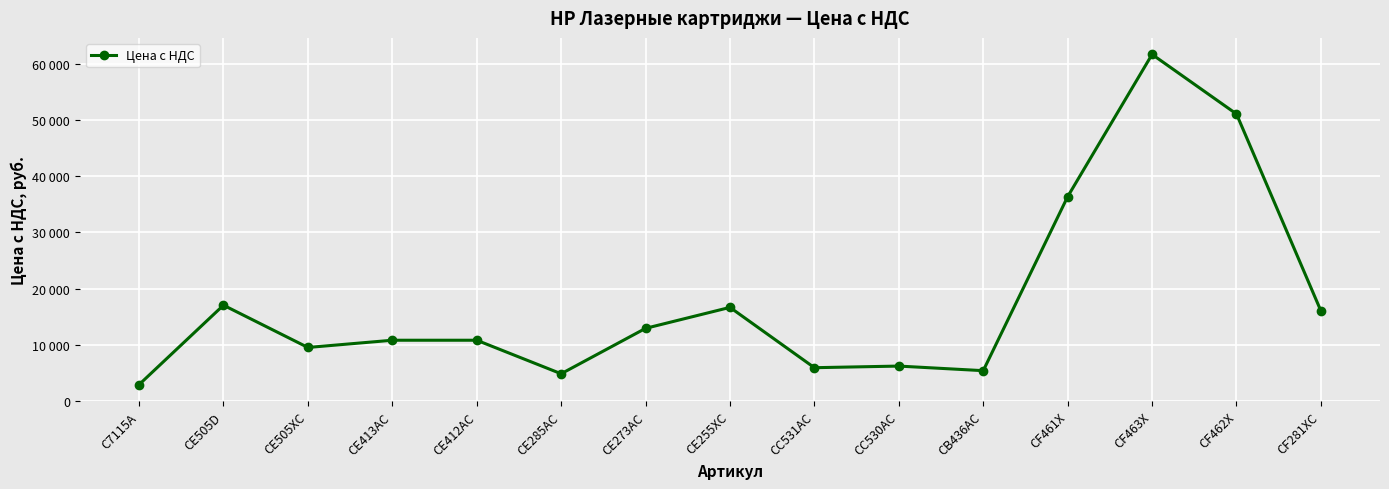

Is this an area chart (filled region under the line)?

No